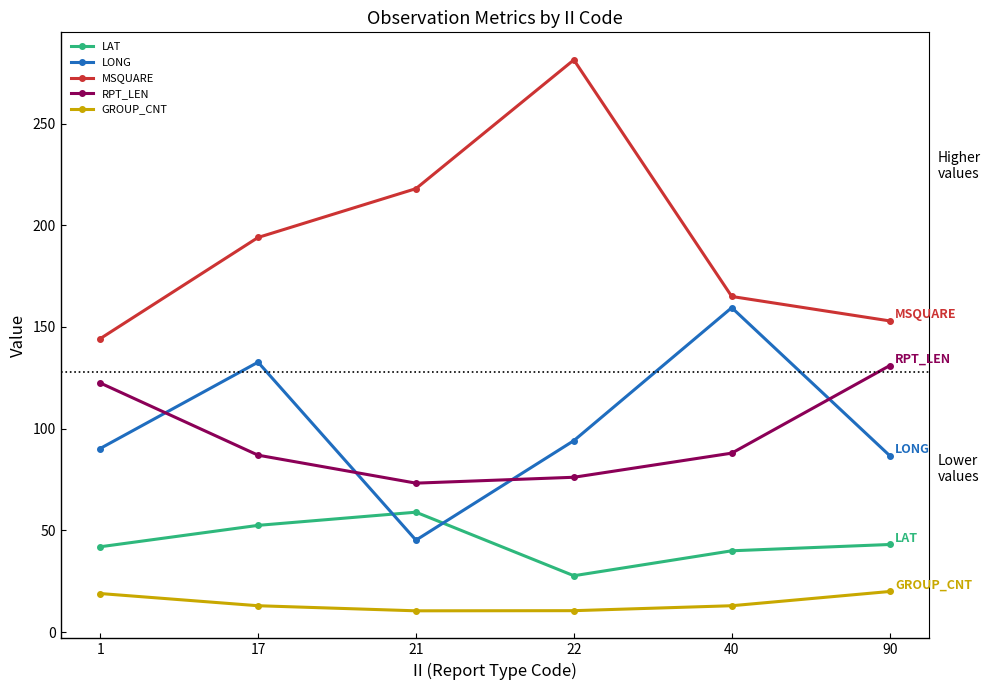

What is the highest value of the MSQUARE series?

281.3